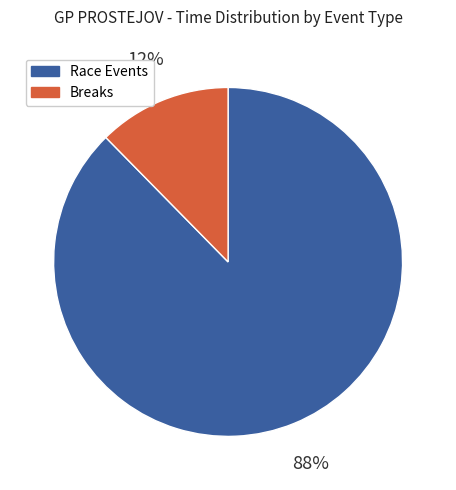

To the nearest percent, what is the average slice percentage?

50%